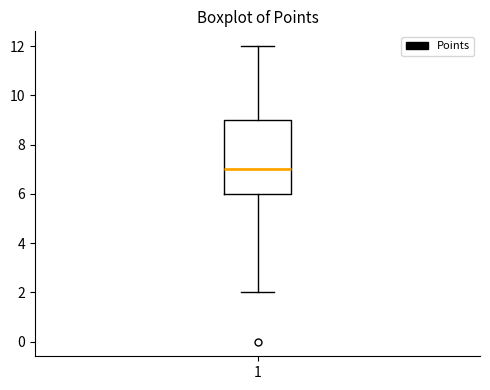

Where is the lower edge of the box at x = 1 on the y-axis? The values are not printed on the chart, so give them approximately, as read against the axis.

6